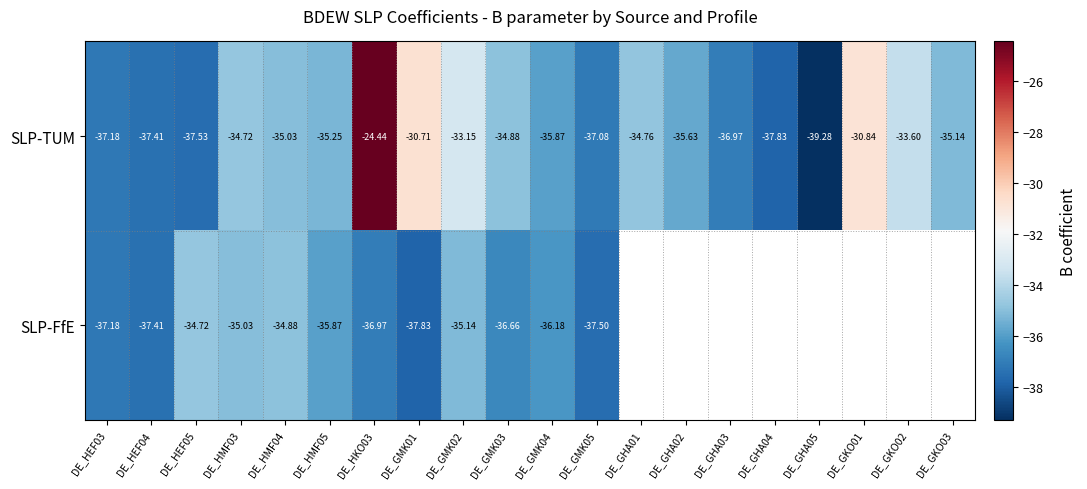

Which series changed the most between DE_HMF05 and DE_GMK01?

SLP-TUM